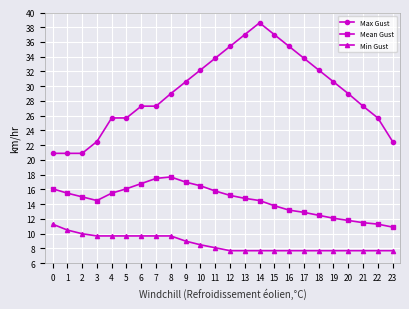

Between 3 and 15, which series saw the biggest shift?

Max Gust